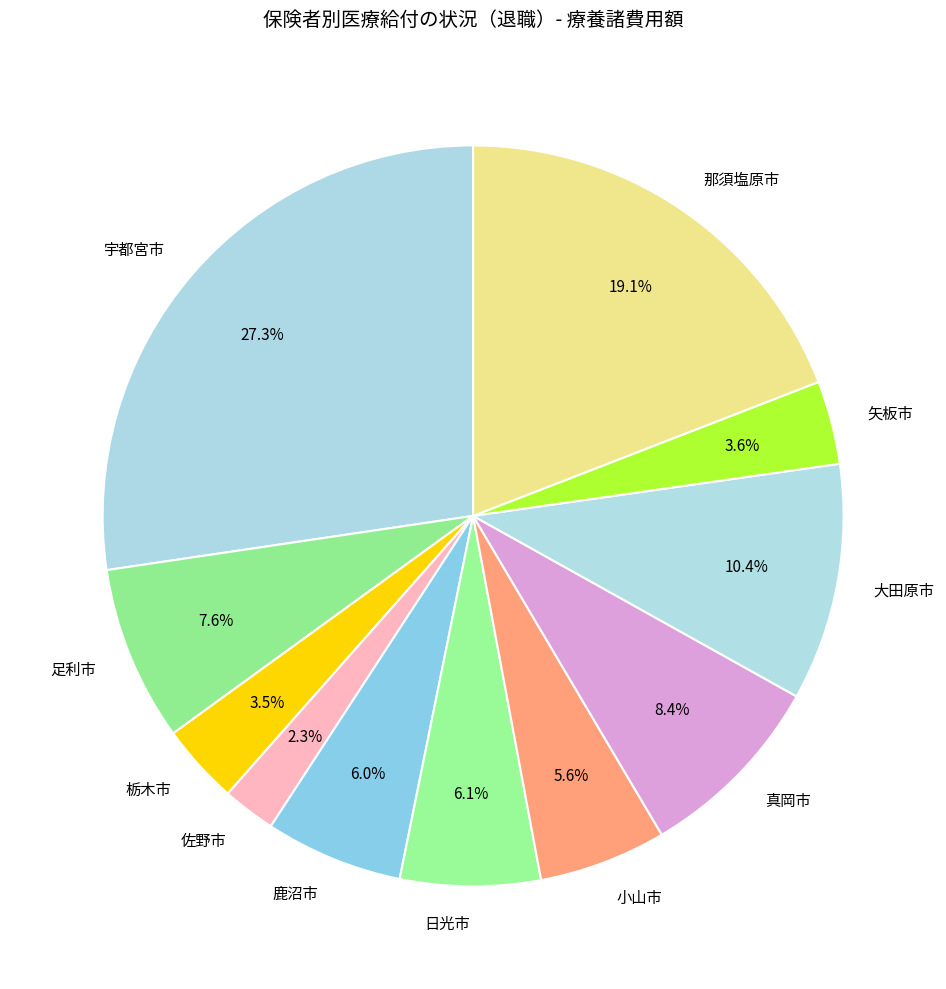

What portion of the pie excludes 那須塩原市?

80.9%